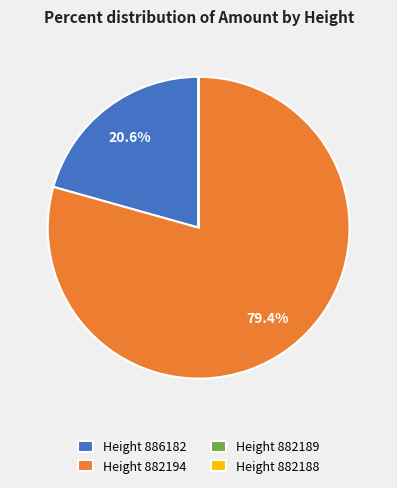

What portion of the pie excludes Height 882194?

20.6%